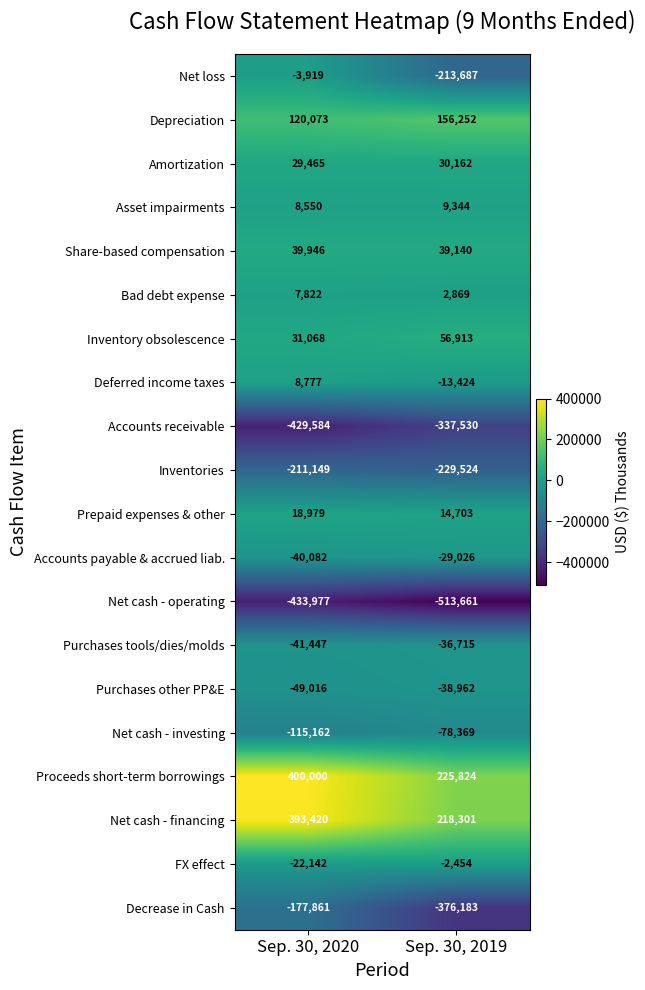

What is the spread (max minus min) of values at Sep. 30, 2020?

833977